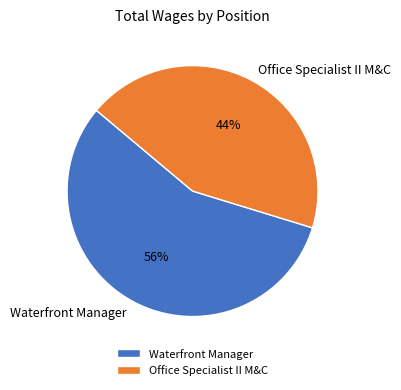

How many slices are in this pie chart?

2